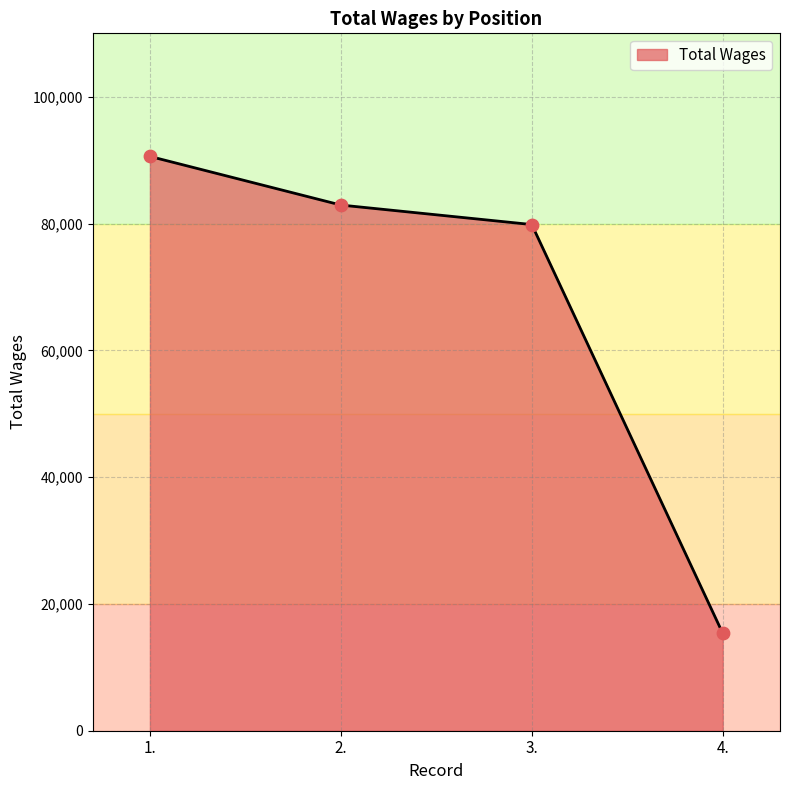

Between 1. and 3., which is larger?

1.